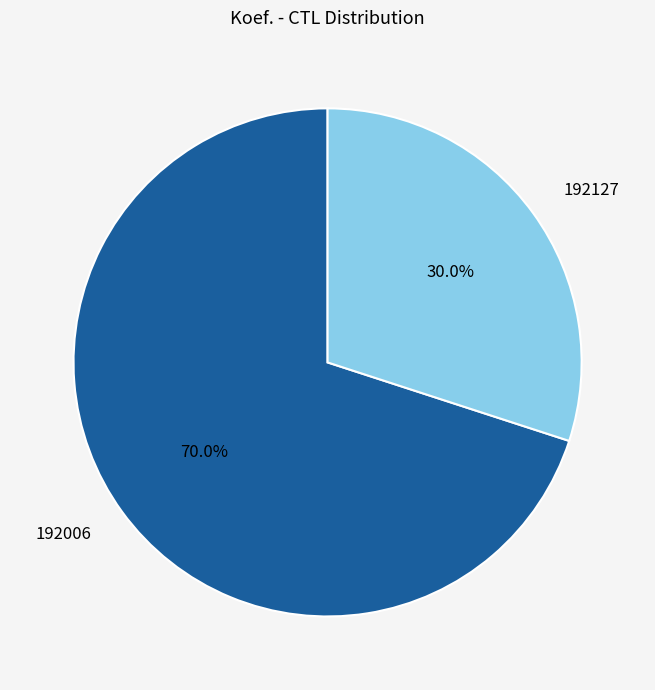

Which slice represents more than half of the pie?

192006